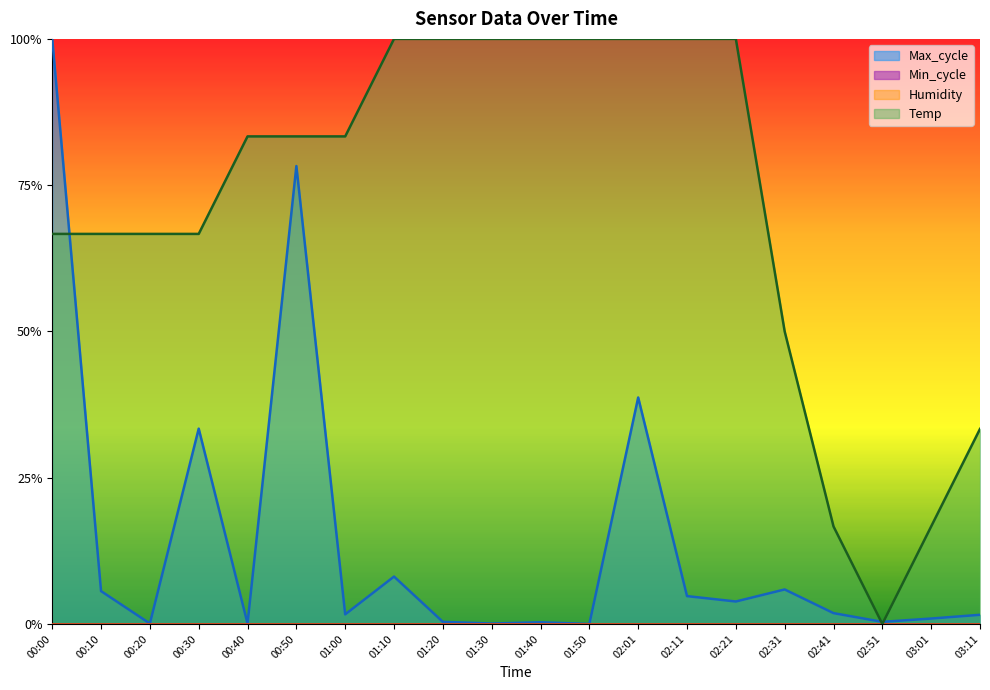

After their last crossing, which series has the higher values: Max_cycle or Temp?

Temp